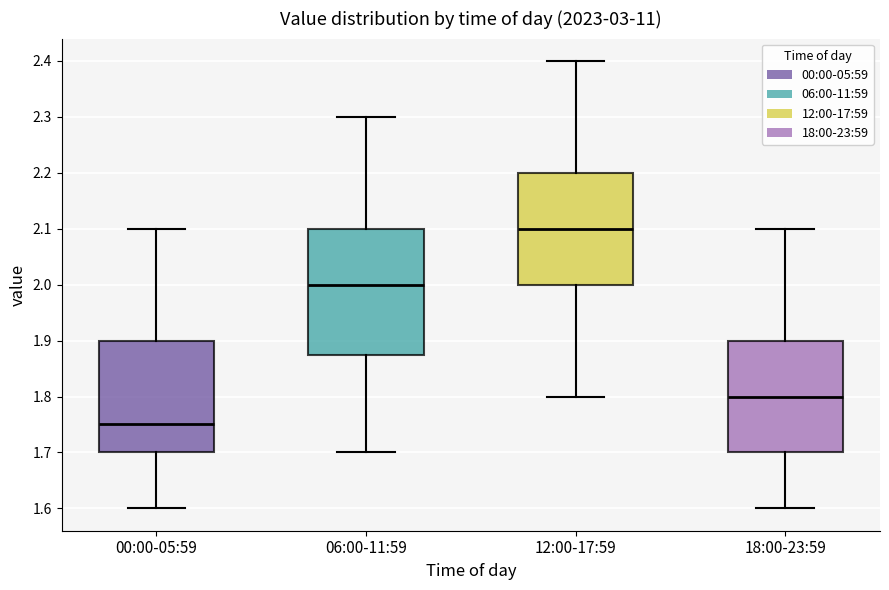

Where does the lower whisker of the box for 12:00-17:59 end on the y-axis? The values are not printed on the chart, so give them approximately, as read against the axis.

1.80